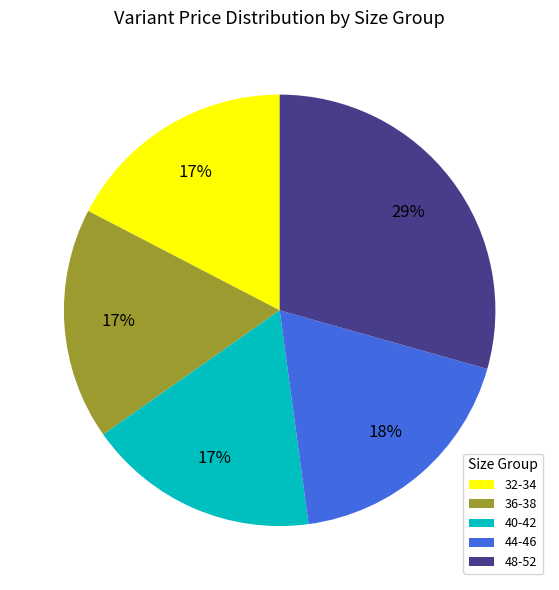

To the nearest percent, what is the average slice percentage?

20%